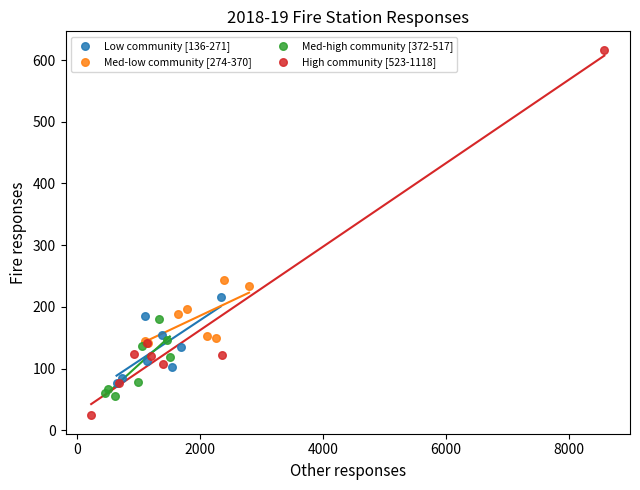

Which series reaches the maximum Y coordinate?

High community [523-1118]